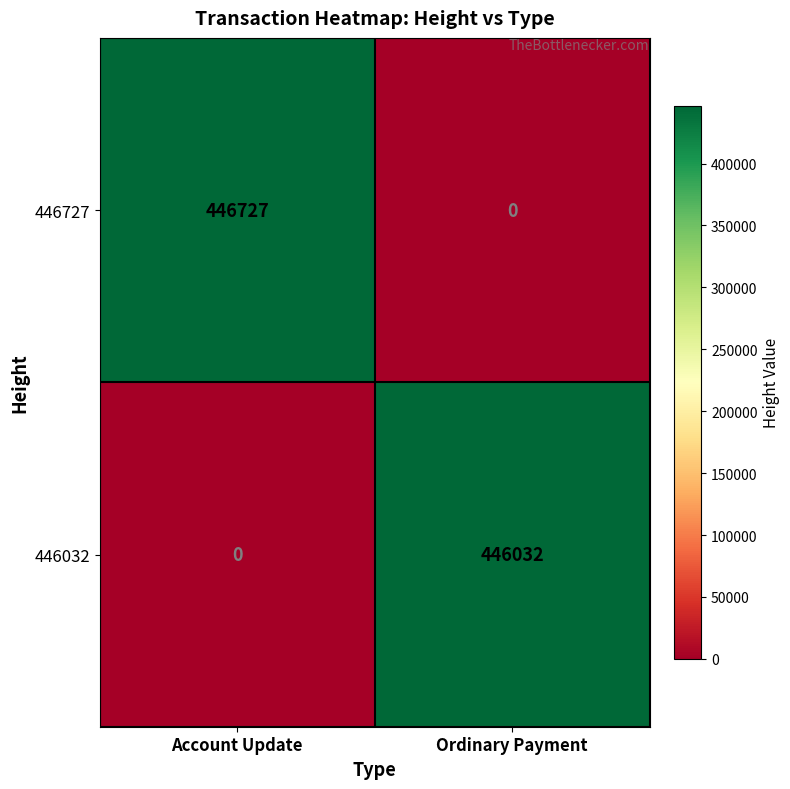

What is the difference between the highest and lowest values at Account Update?

446727